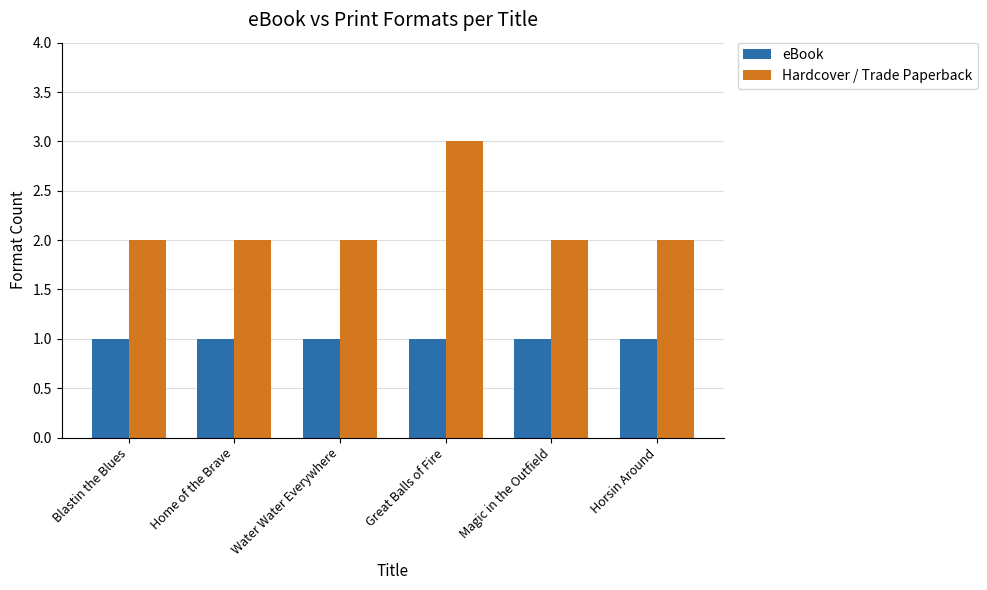

How many data points does each series have?

6